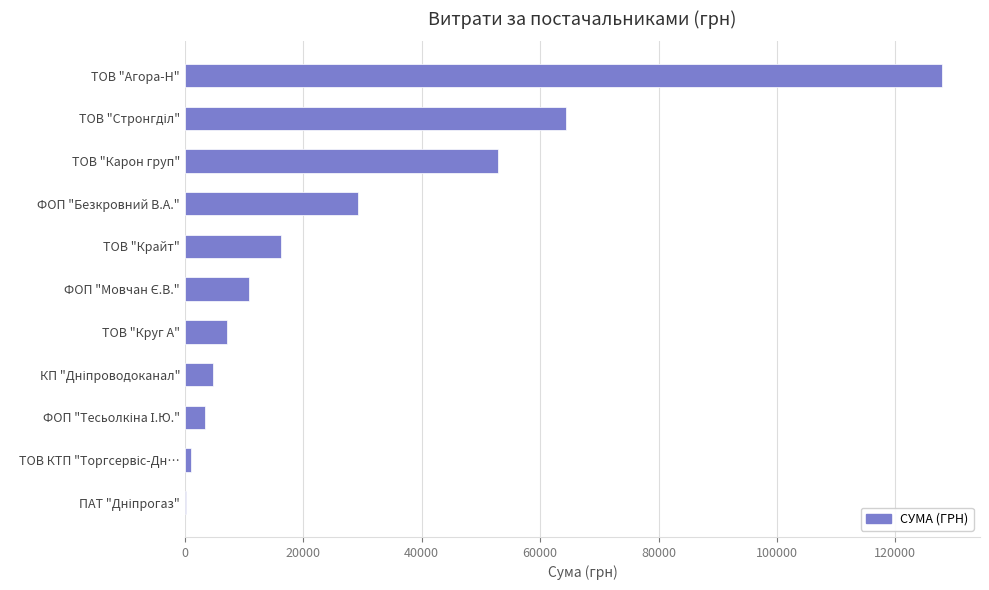

The value at ТОВ "Карон груп" is 52936.8. True or false?

True